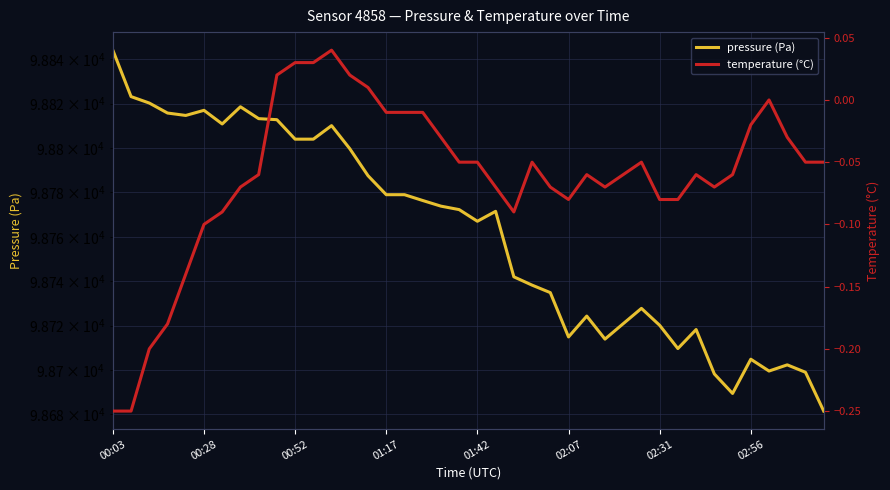

What is the total value across all series at 38?

98698.9